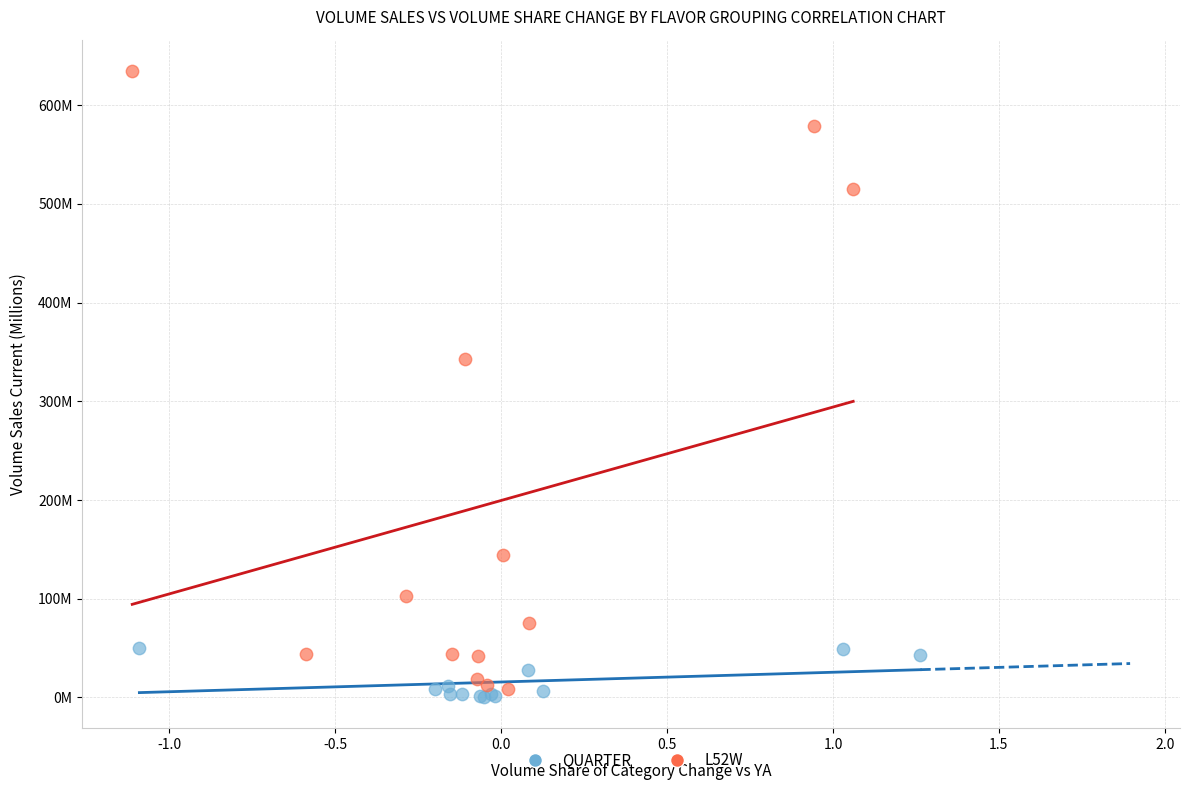

What are all the series names shown in the legend?

QUARTER, L52W